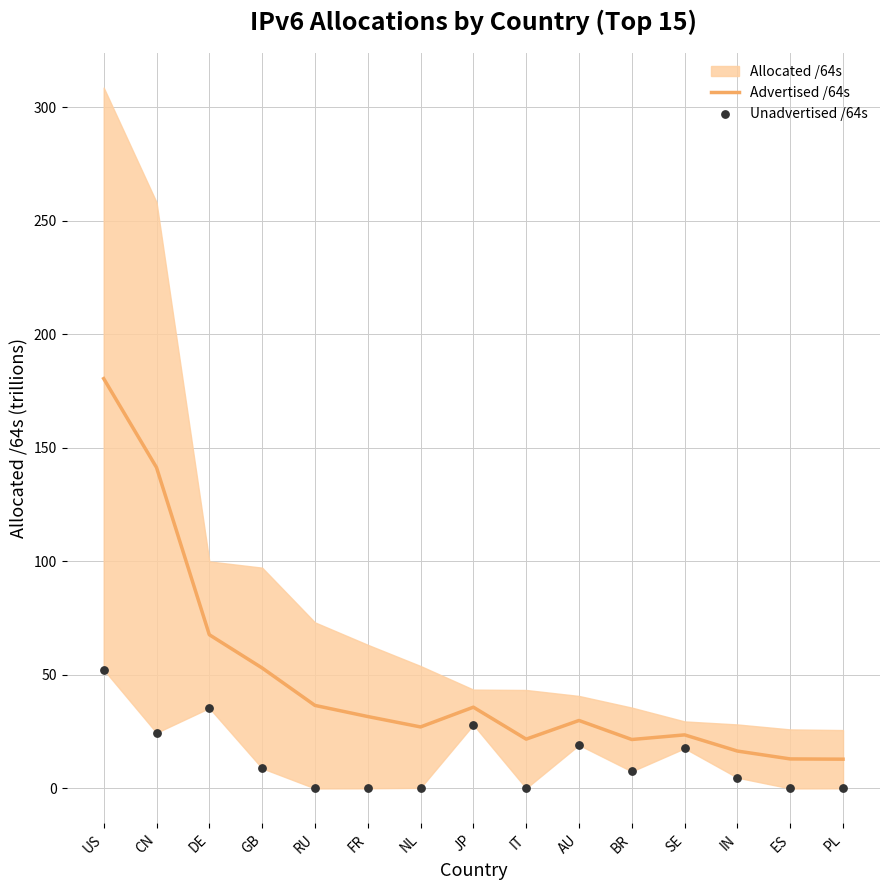

At which label does Advertised /64s reach its peak?

US